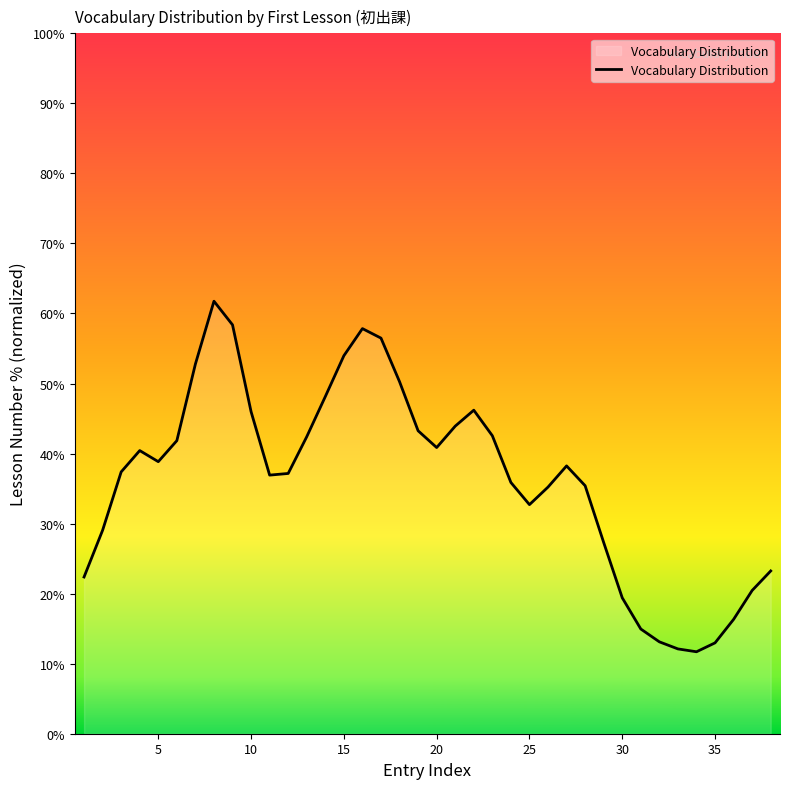

What is the maximum value shown in the chart?

61.8